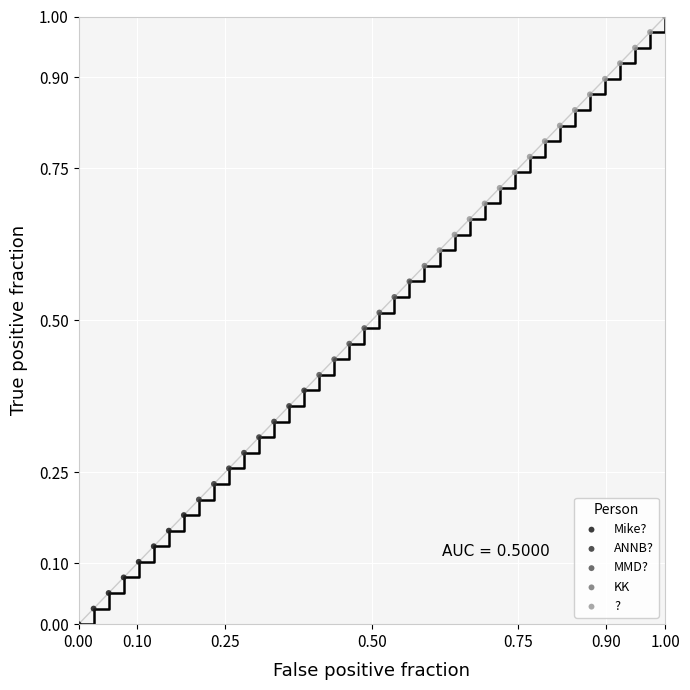

What are all the series names shown in the legend?

Mike?, ANNB?, MMD?, KK, ?